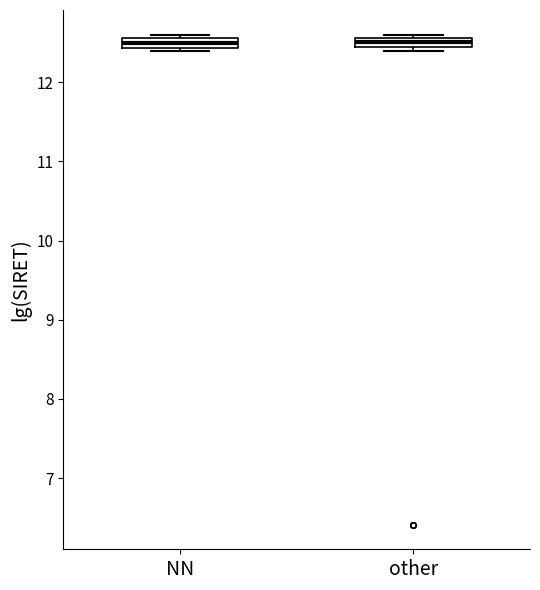

Where is the upper edge of the box for NN on the y-axis? The values are not printed on the chart, so give them approximately, as read against the axis.

12.6